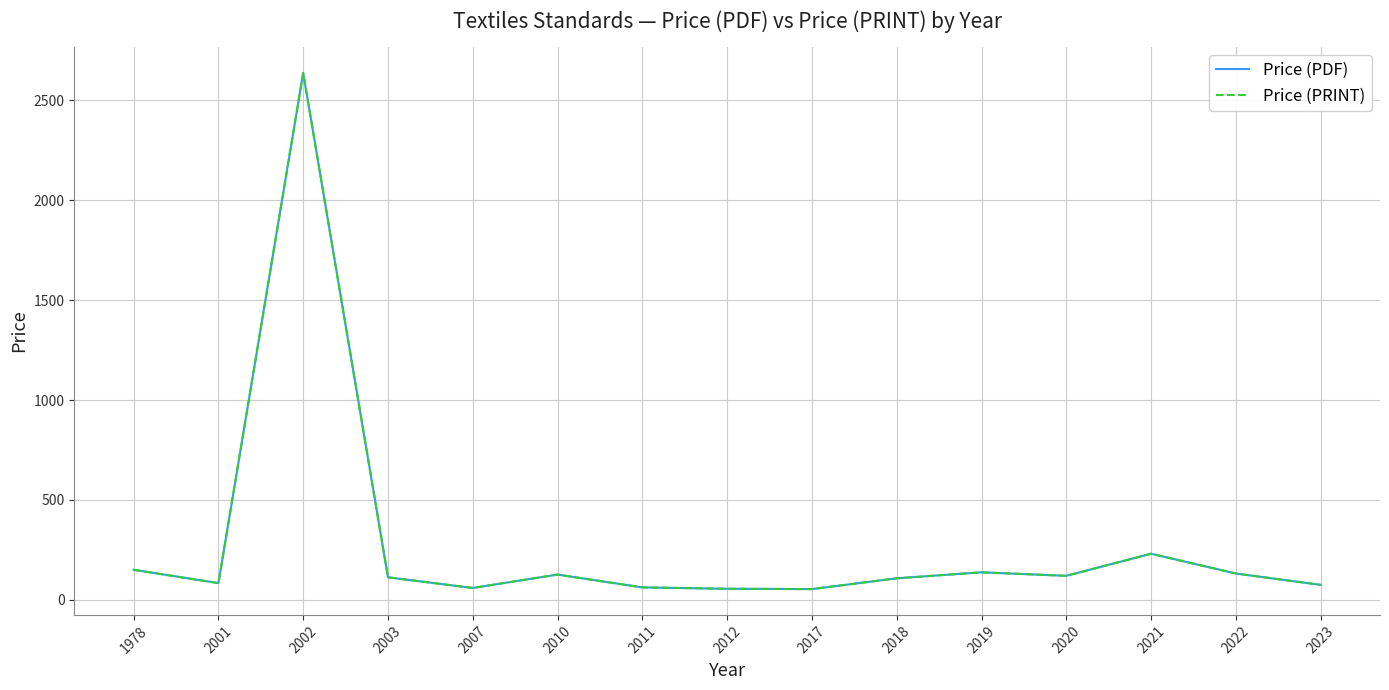

Reading left to right, transcribe all the data shown in this chart.

Price (PDF): 150.0	83.3	2637.7	112.3	59.0	126.0	61.8	55.0	53.4	107.3	137.4	119.8	230.3	131.4	74.6
Price (PRINT): 150.0	83.3	2637.7	112.3	59.0	126.0	61.8	55.0	53.4	107.3	137.4	119.8	230.3	131.4	74.6